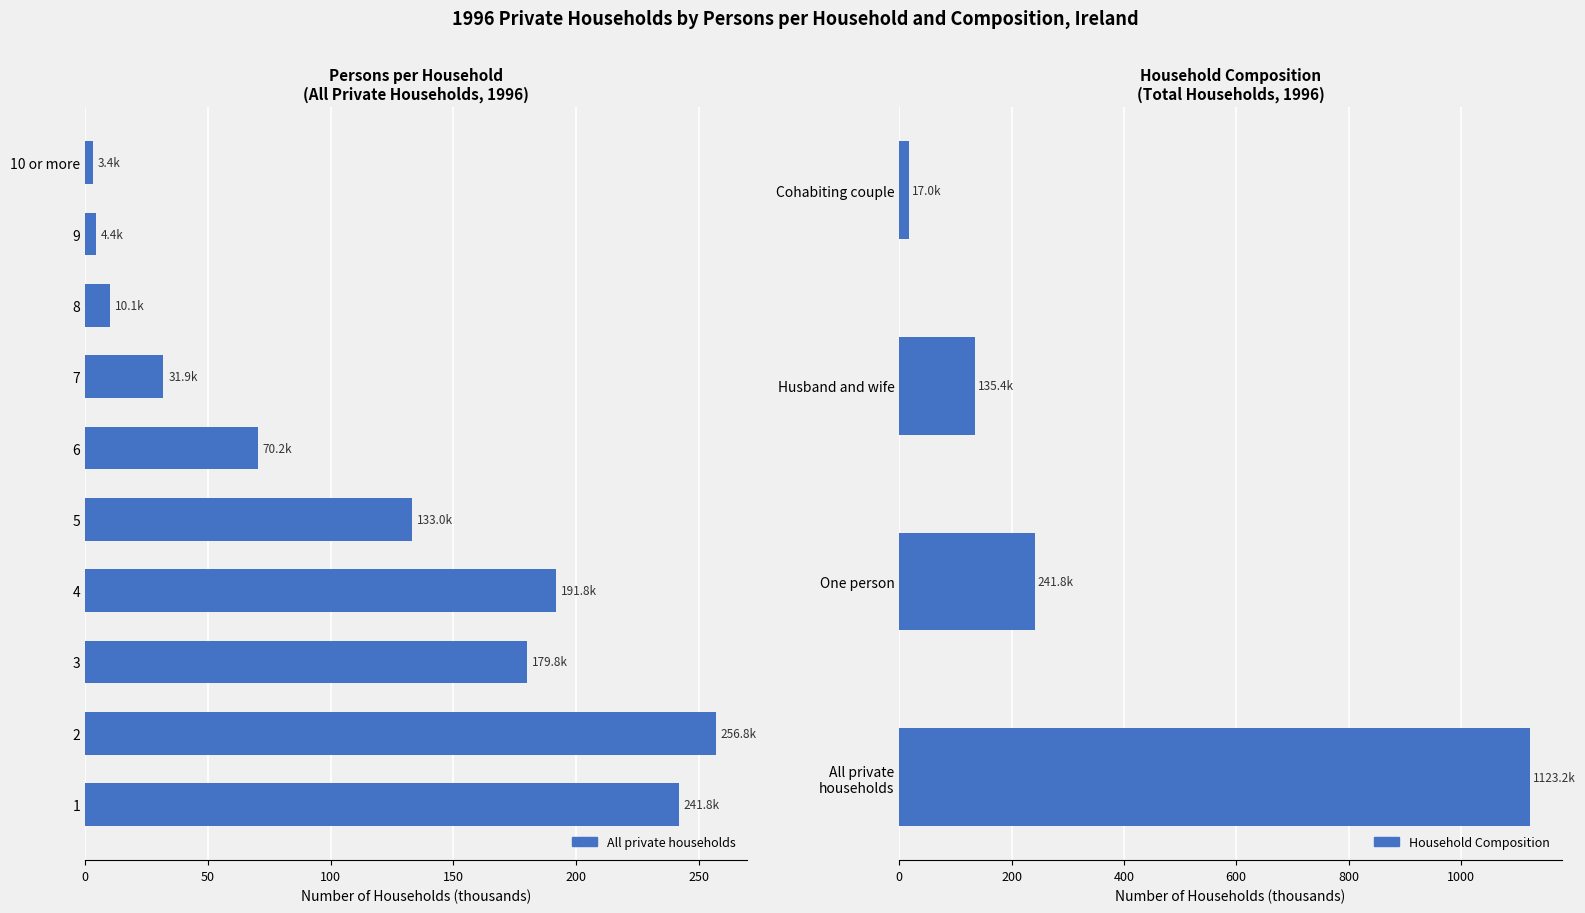

What is the label of the 7th bar from the right?

4